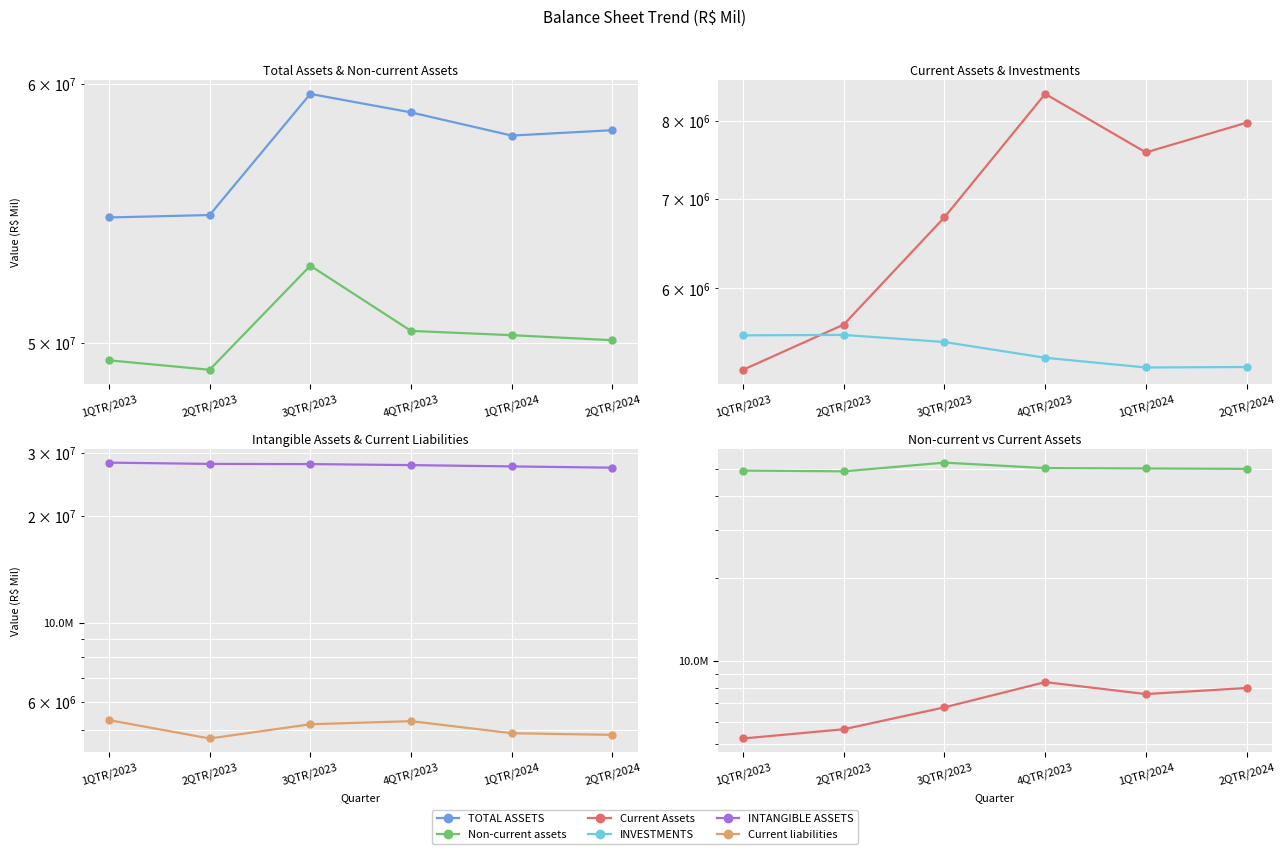

Reading right to left, list all the values displayed in this chart.

TOTAL ASSETS: 2QTR/2024=58075498	1QTR/2024=57856379	4QTR/2023=58807047	3QTR/2023=59576454	2QTR/2023=54712385	1QTR/2023=54618911
Non-current assets: 2QTR/2024=50103533	1QTR/2024=50280551	4QTR/2023=50431825	3QTR/2023=52797770	2QTR/2023=49072391	1QTR/2023=49399870
Current Assets: 2QTR/2024=7971965	1QTR/2024=7575828	4QTR/2023=8375222	3QTR/2023=6778684	2QTR/2023=5639994	1QTR/2023=5219041
INVESTMENTS: 2QTR/2024=5243764	1QTR/2024=5239519	4QTR/2023=5327495	3QTR/2023=5473086	2QTR/2023=5540495	1QTR/2023=5536222
INTANGIBLE ASSETS: 2QTR/2024=27302731	1QTR/2024=27528203	4QTR/2023=27759838	3QTR/2023=27945988	2QTR/2023=27978805	1QTR/2023=28211624
Current liabilities: 2QTR/2024=4836599	1QTR/2024=4888593	4QTR/2023=5286423	3QTR/2023=5180572	2QTR/2023=4724623	1QTR/2023=5322192